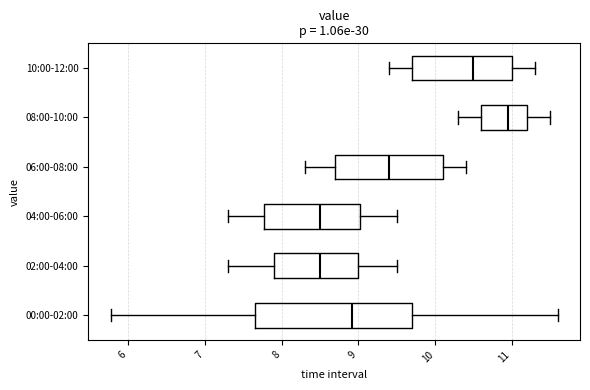

Which box's median line is the furthest to the right?

08:00-10:00